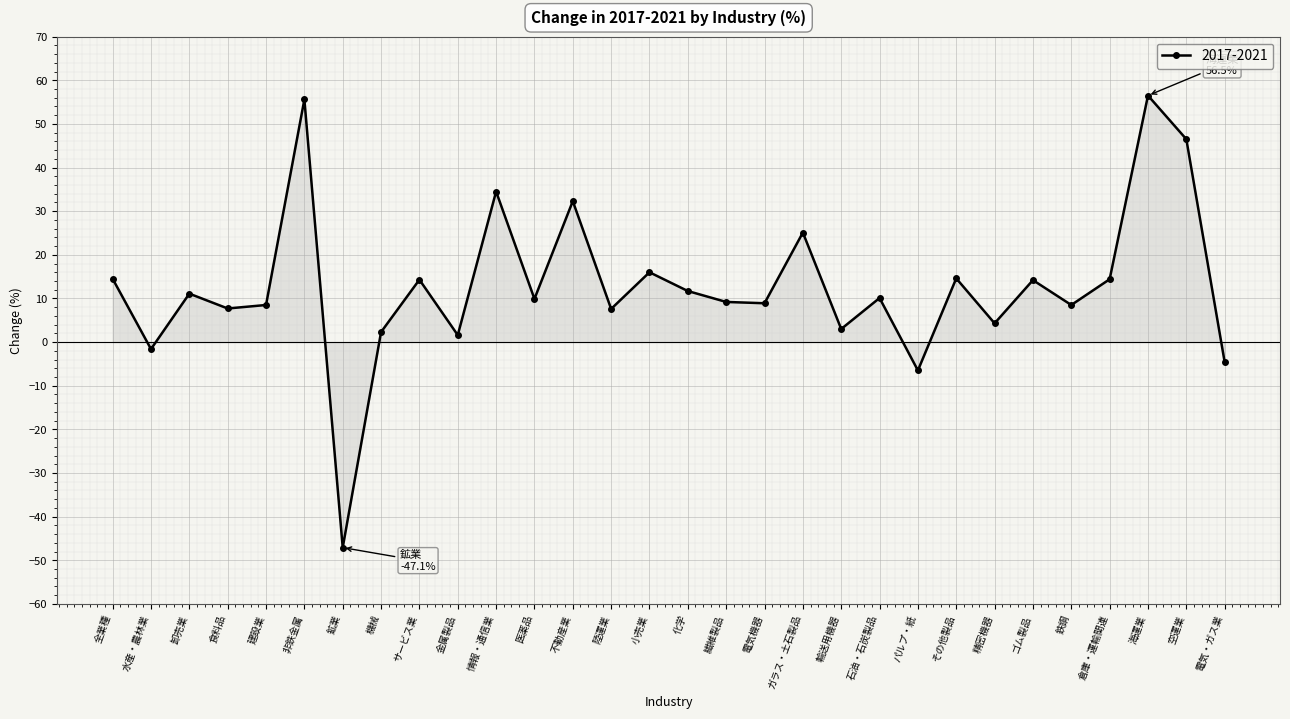

True or false: the data has more than 2 interior local peaks.

True